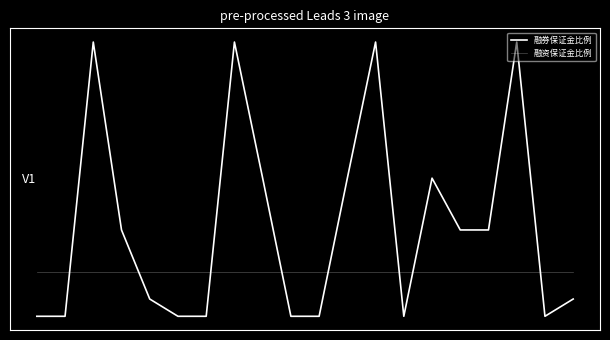

At which category is the sum across all series the highest?

2